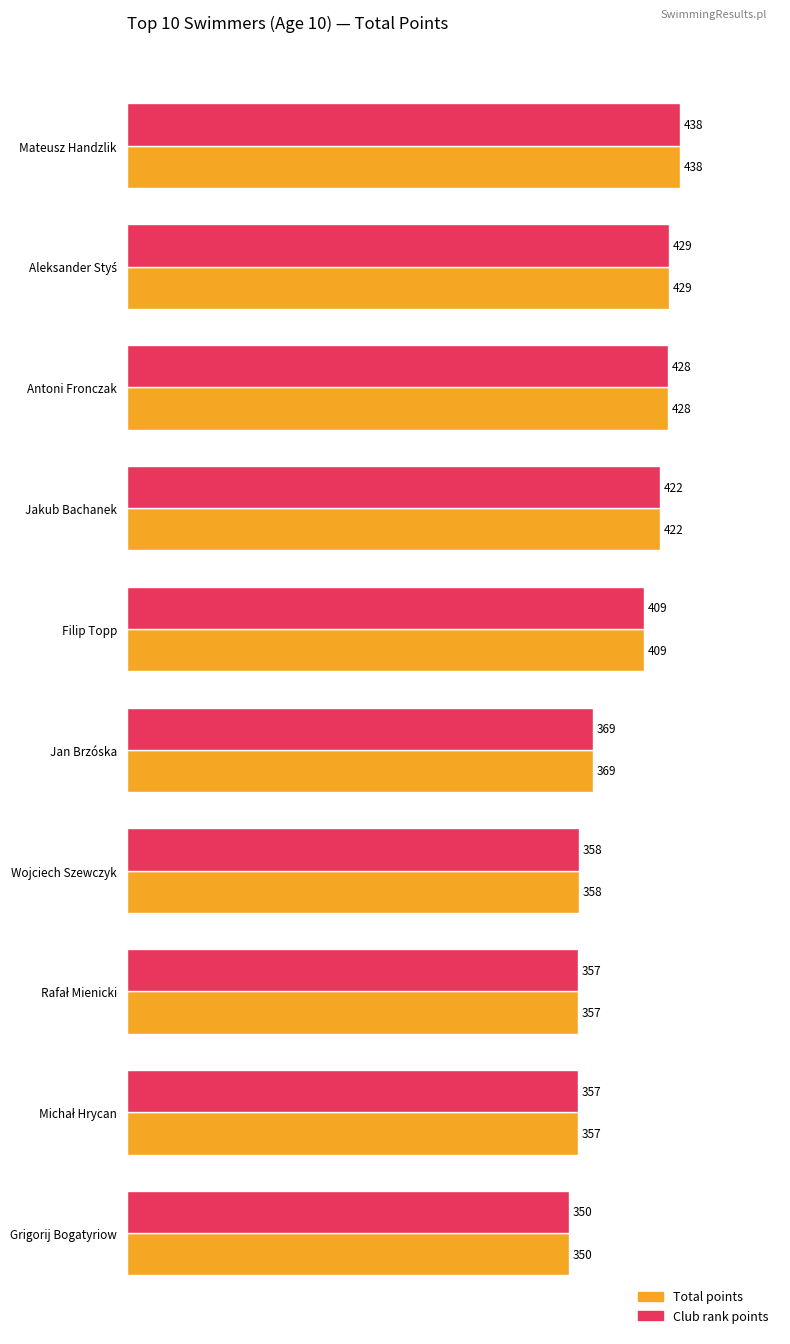

Where is Total points nearest to the value 394?

Filip Topp